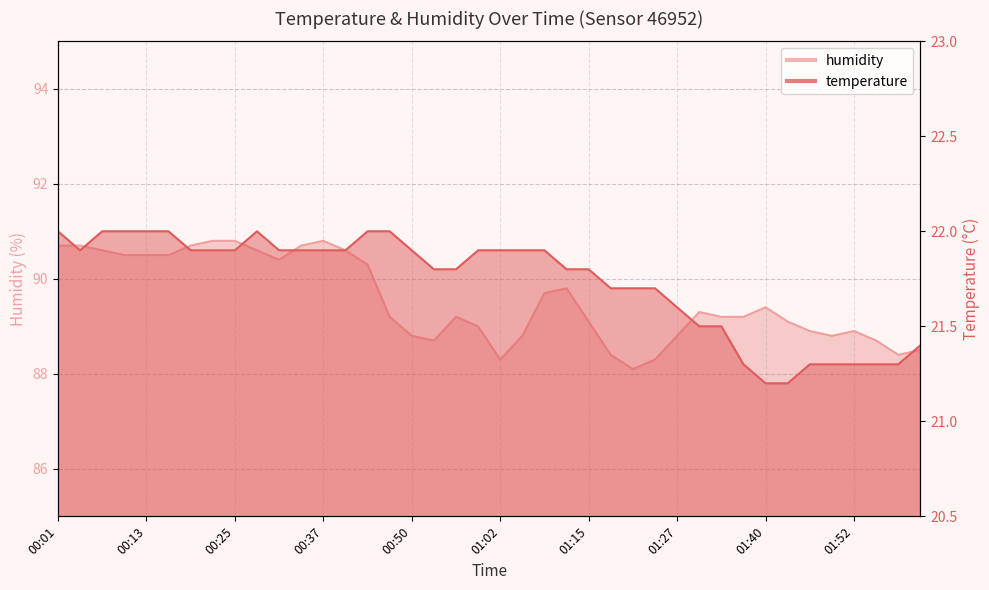

What is the average value of the temperature series?

21.7